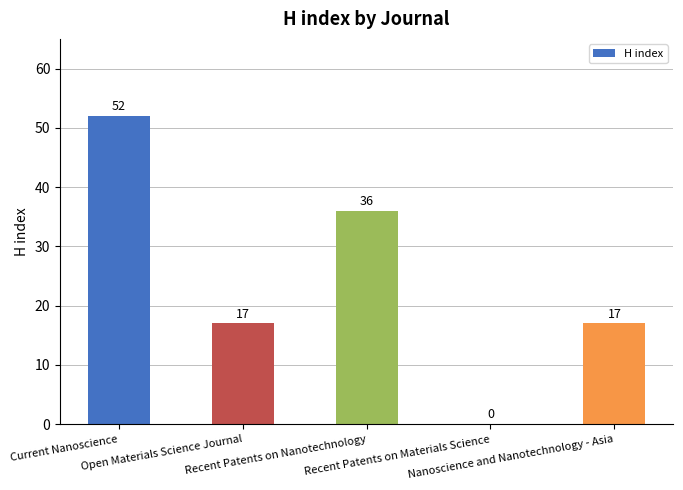

What is the maximum value shown in the chart?

52